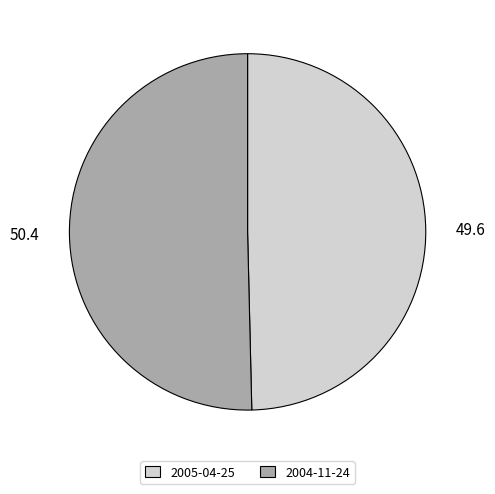

Combined, do 2004-11-24 and 2005-04-25 account for over 50%?

Yes